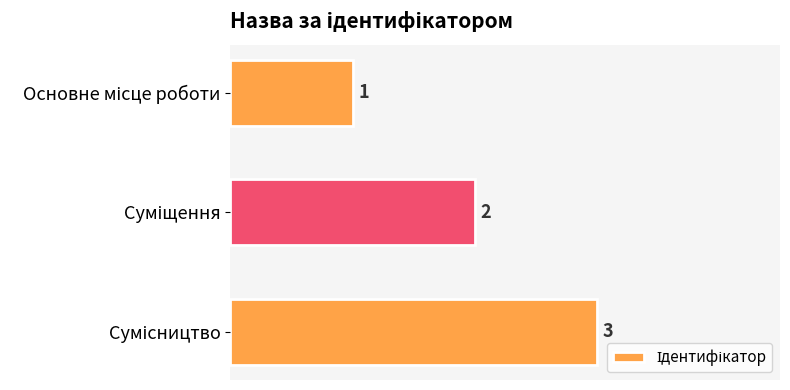

How many data points are less than 2?

1